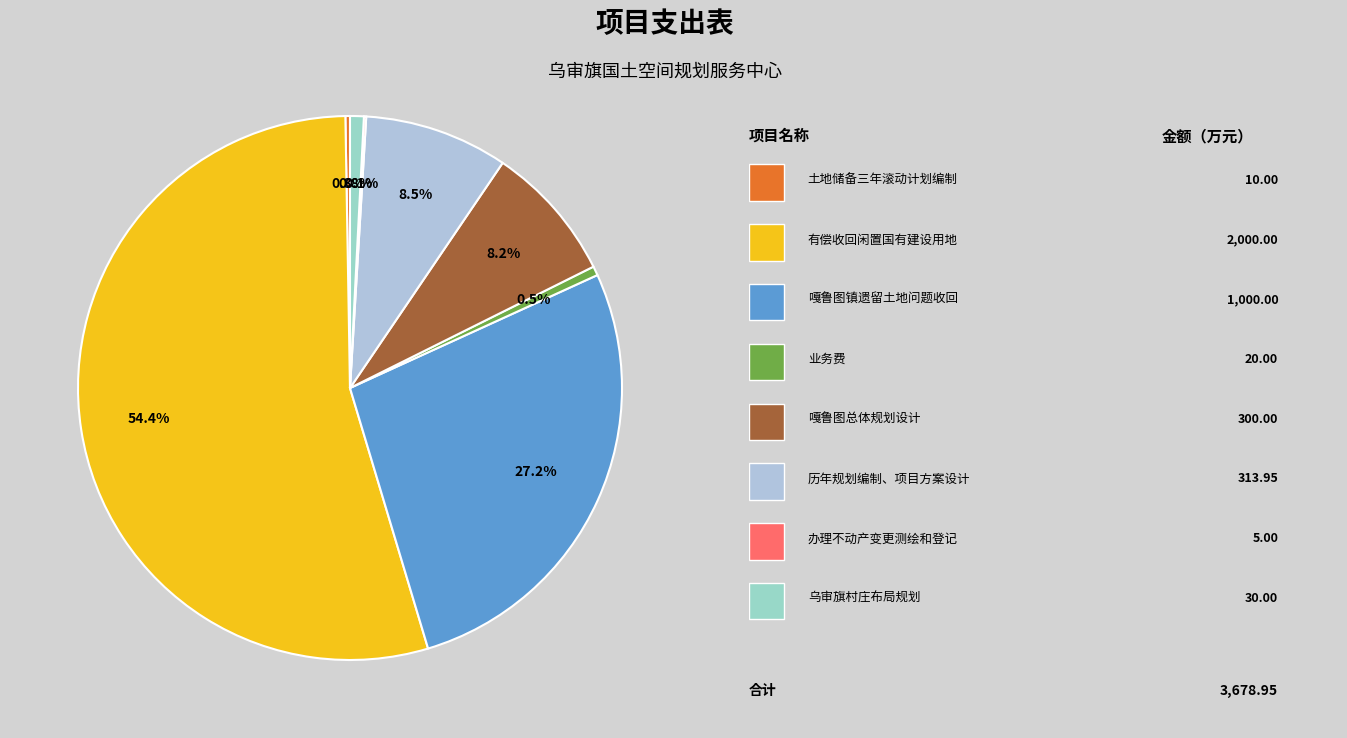

Count the number of slices in the pie.

8